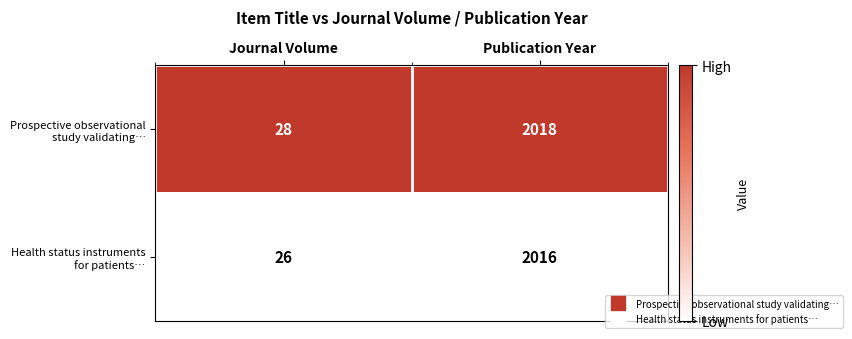

What is the total value across all series at Publication Year?

4034